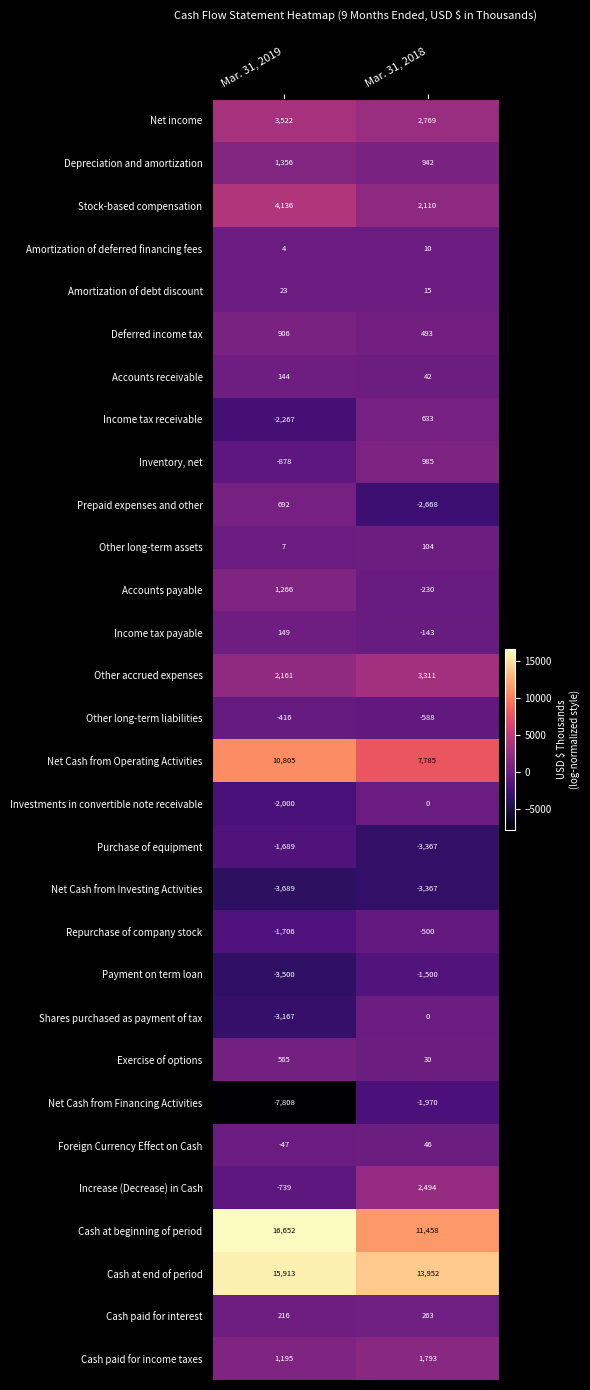

At which category is the sum across all series the highest?

Mar. 31, 2018